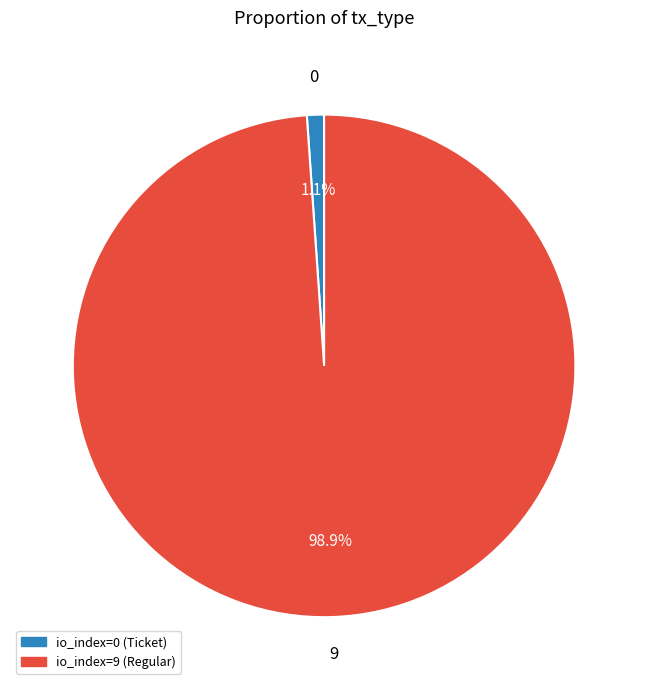

How many slices are in this pie chart?

2